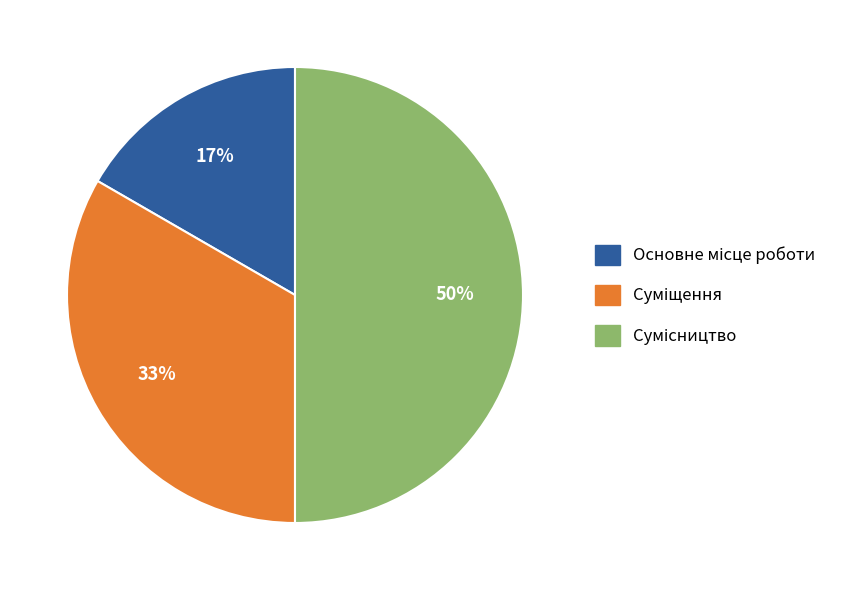

To the nearest percent, what is the average slice percentage?

33%